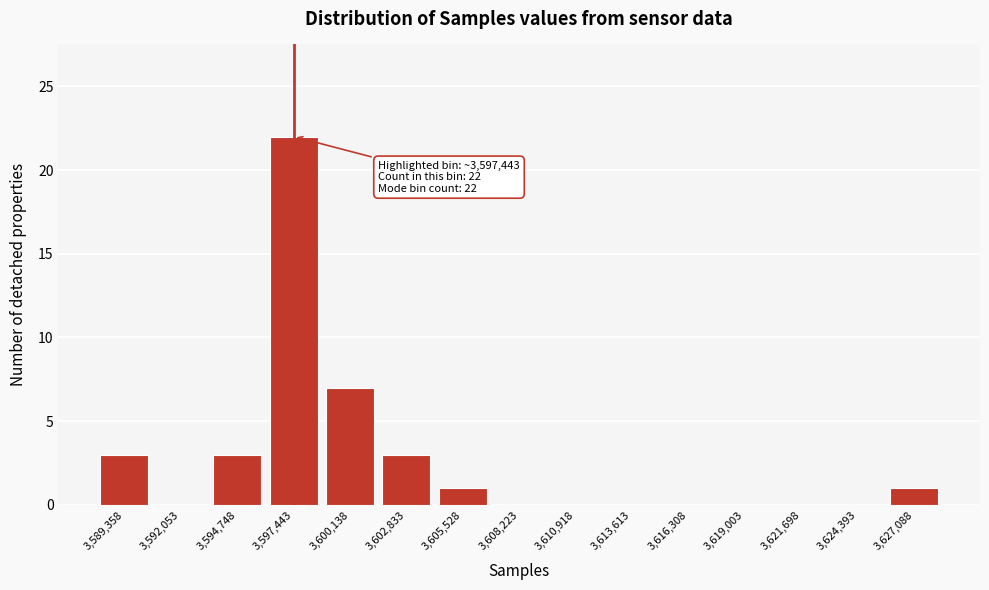

Reading right to left, extract all data points from this chart.

3,627,088=1	3,624,393=0	3,621,698=0	3,619,003=0	3,616,308=0	3,613,613=0	3,610,918=0	3,608,223=0	3,605,528=1	3,602,833=3	3,600,138=7	3,597,443=22	3,594,748=3	3,592,053=0	3,589,358=3